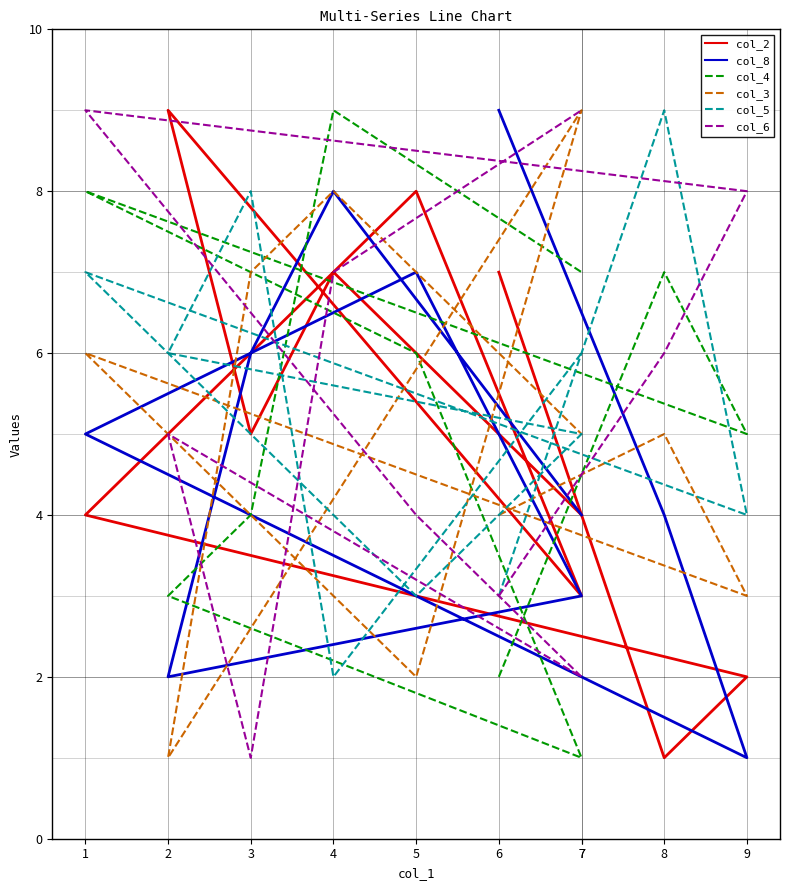

What is the sum of the col_5 values at 4 and 1?

9